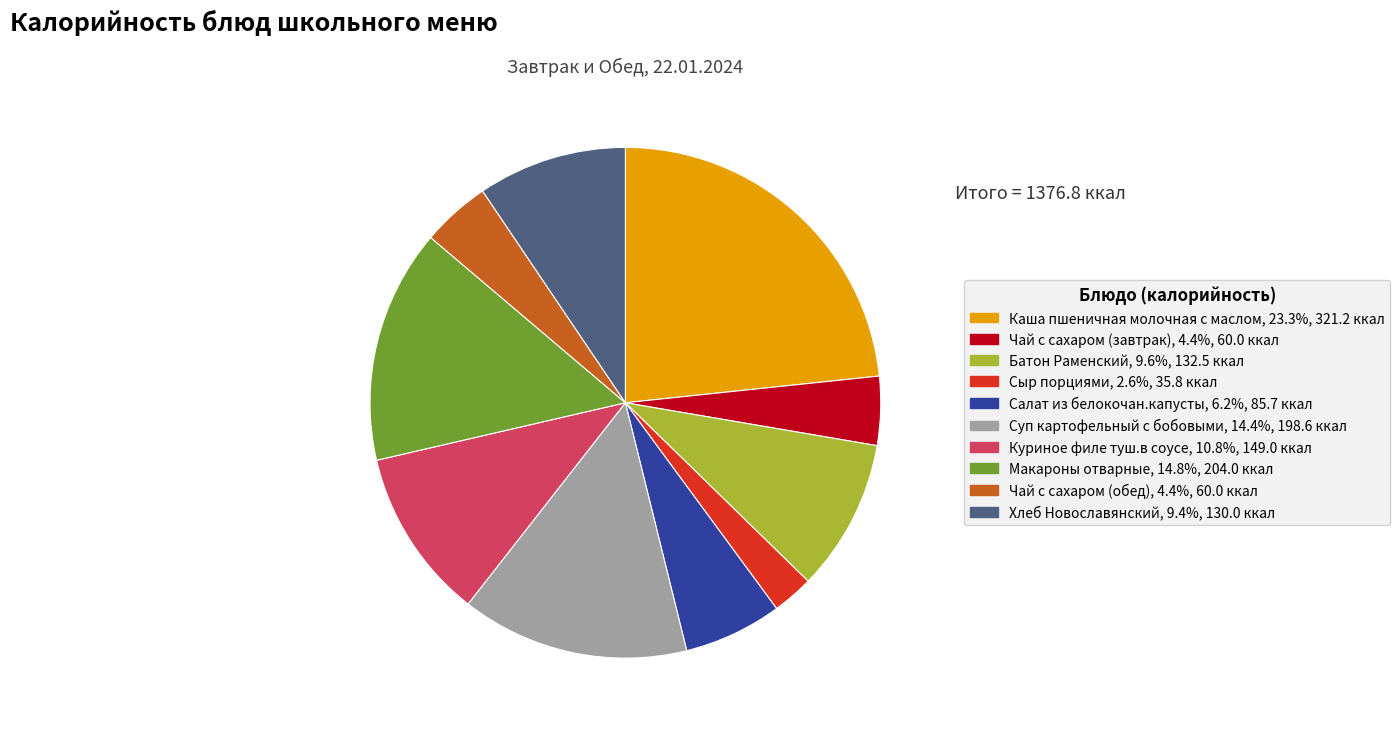

Which category has the biggest portion of the pie?

Каша пшеничная молочная с маслом